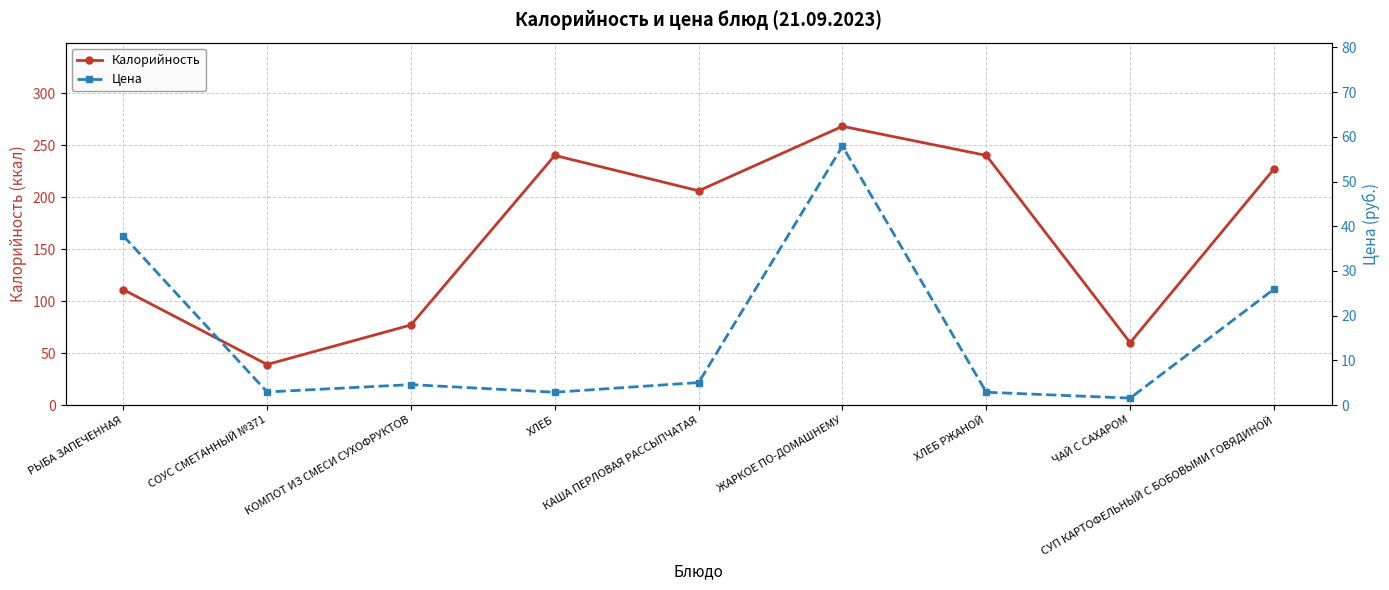

What is the maximum value for Цена?

57.9